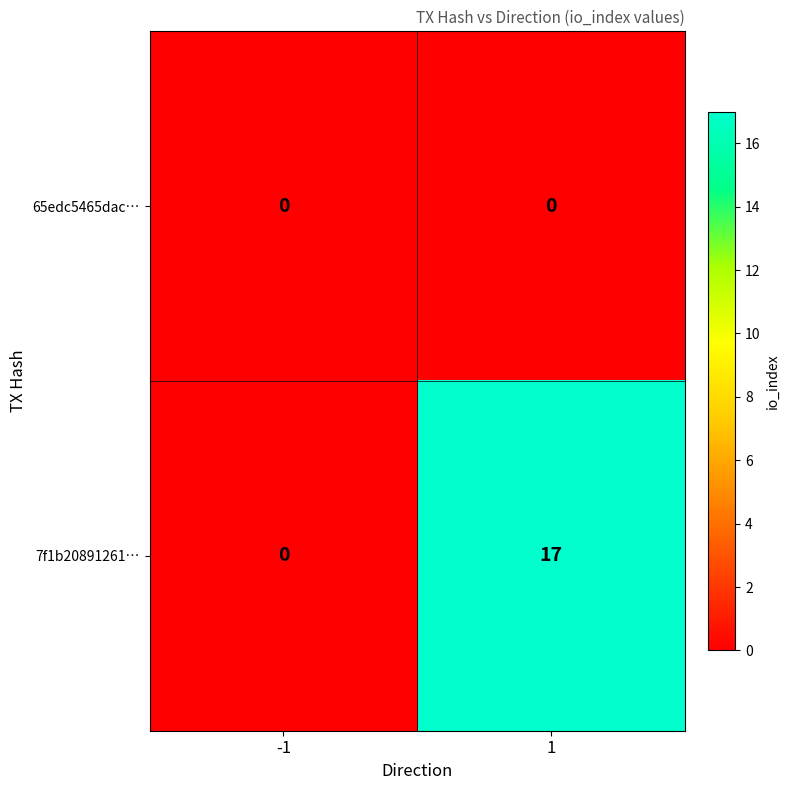

At 1, list the series in order from largest to smallest.

7f1b20891261…, 65edc5465dac…